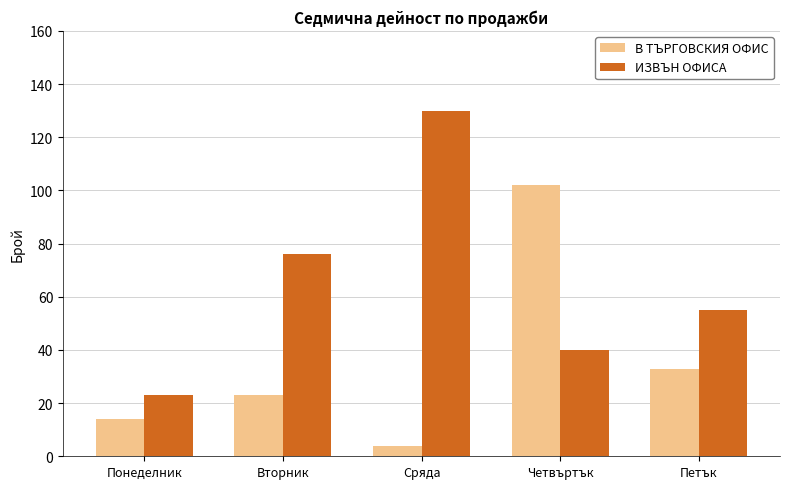

At which label does ИЗВЪН ОФИСА reach its minimum?

Понеделник